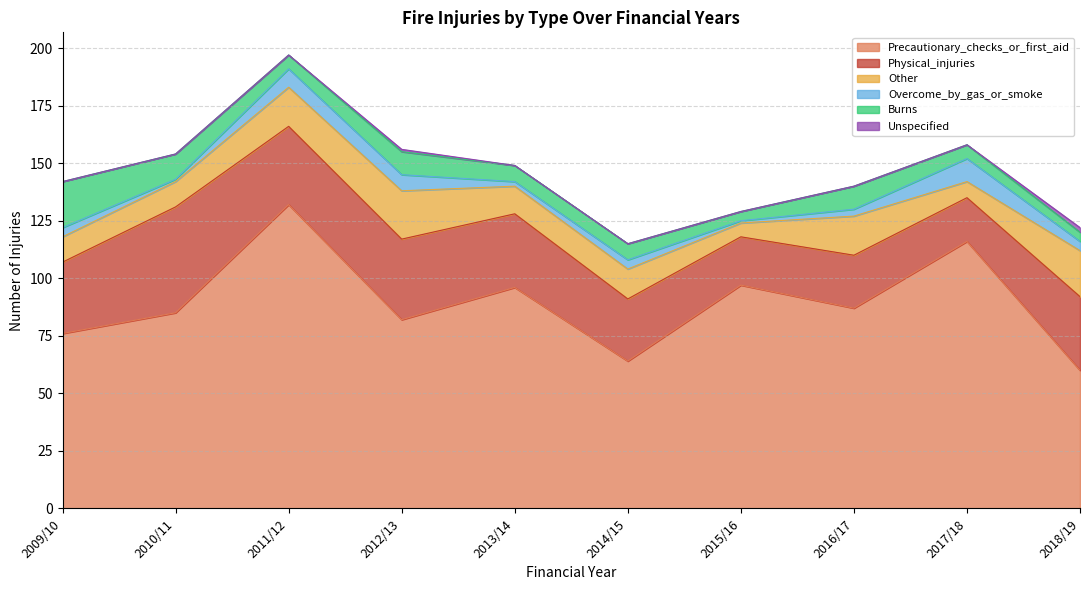

Which series changed the most between 2015/16 and 2017/18?

Precautionary_checks_or_first_aid